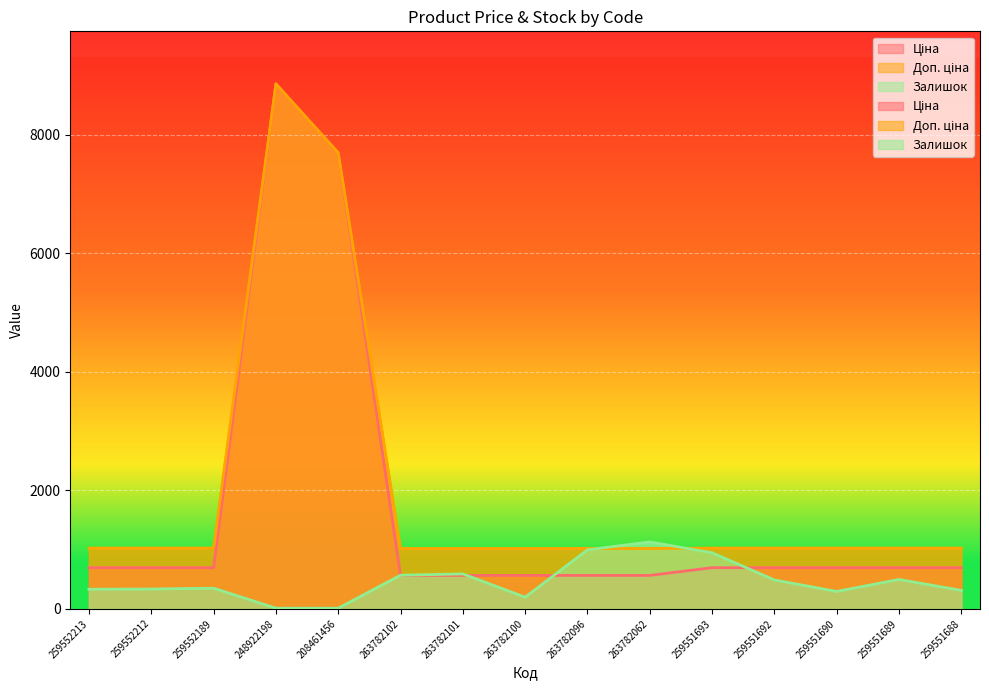

At which category is the sum across all series the highest?

248922198